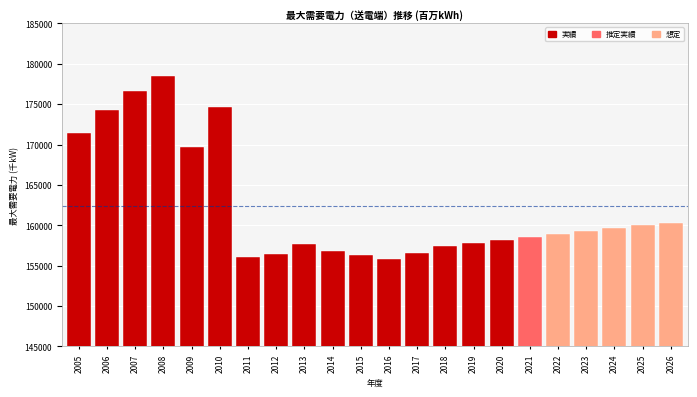

What is the difference between the maximum and minimum values?

22753